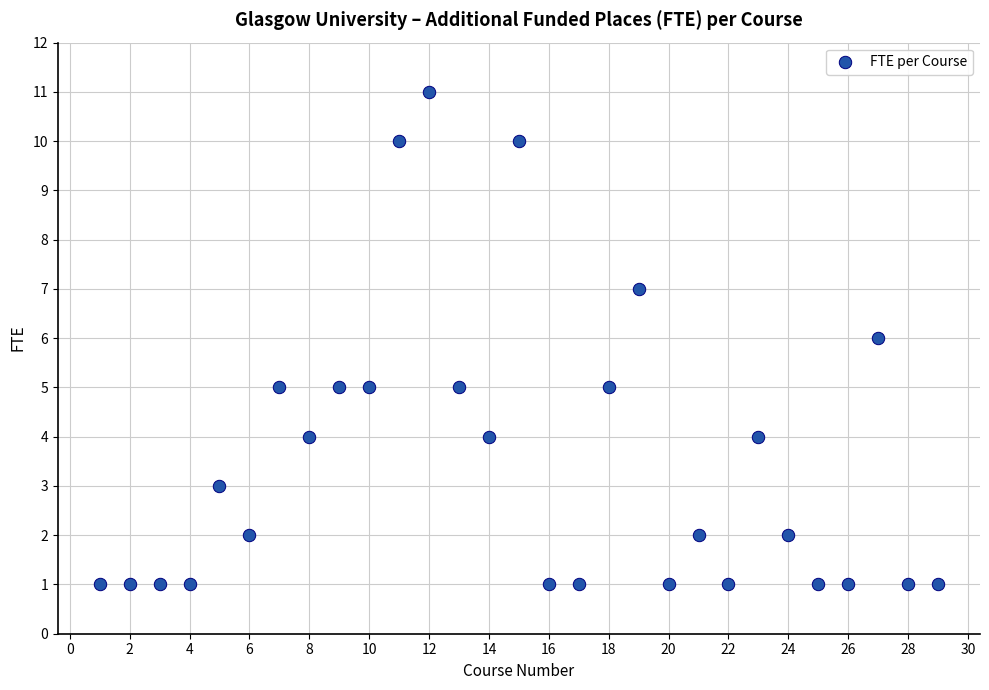

What is the range of Y values (max minus min)?

10